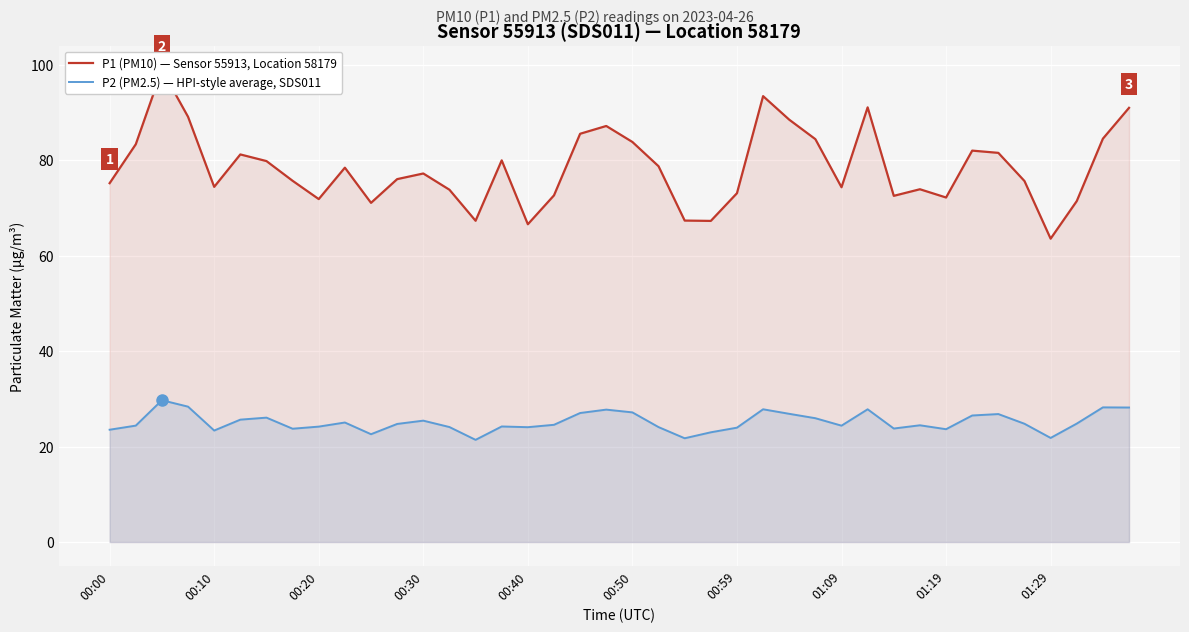

True or false: P2 (PM2.5) — HPI-style average, SDS011 and P1 (PM10) — Sensor 55913, Location 58179 intersect in this chart.

False